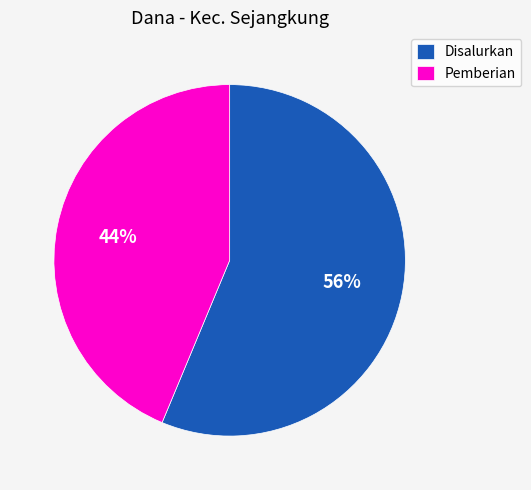

What is the largest slice in the pie chart?

Disalurkan